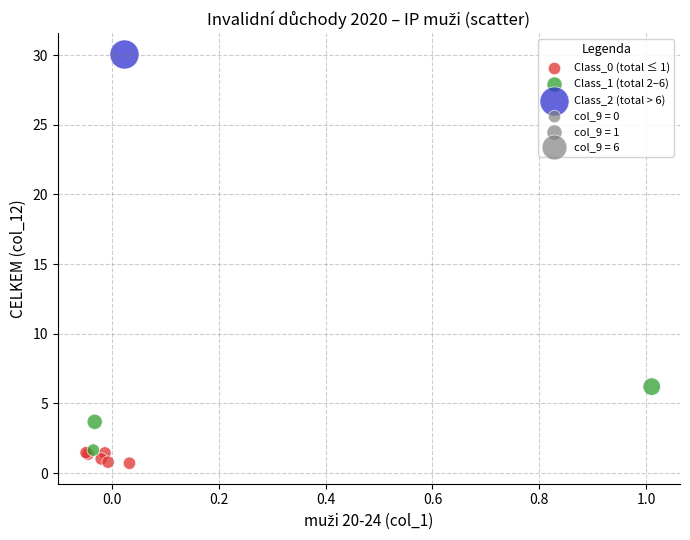

Which series reaches the minimum Y coordinate?

Class_0 (total ≤ 1)